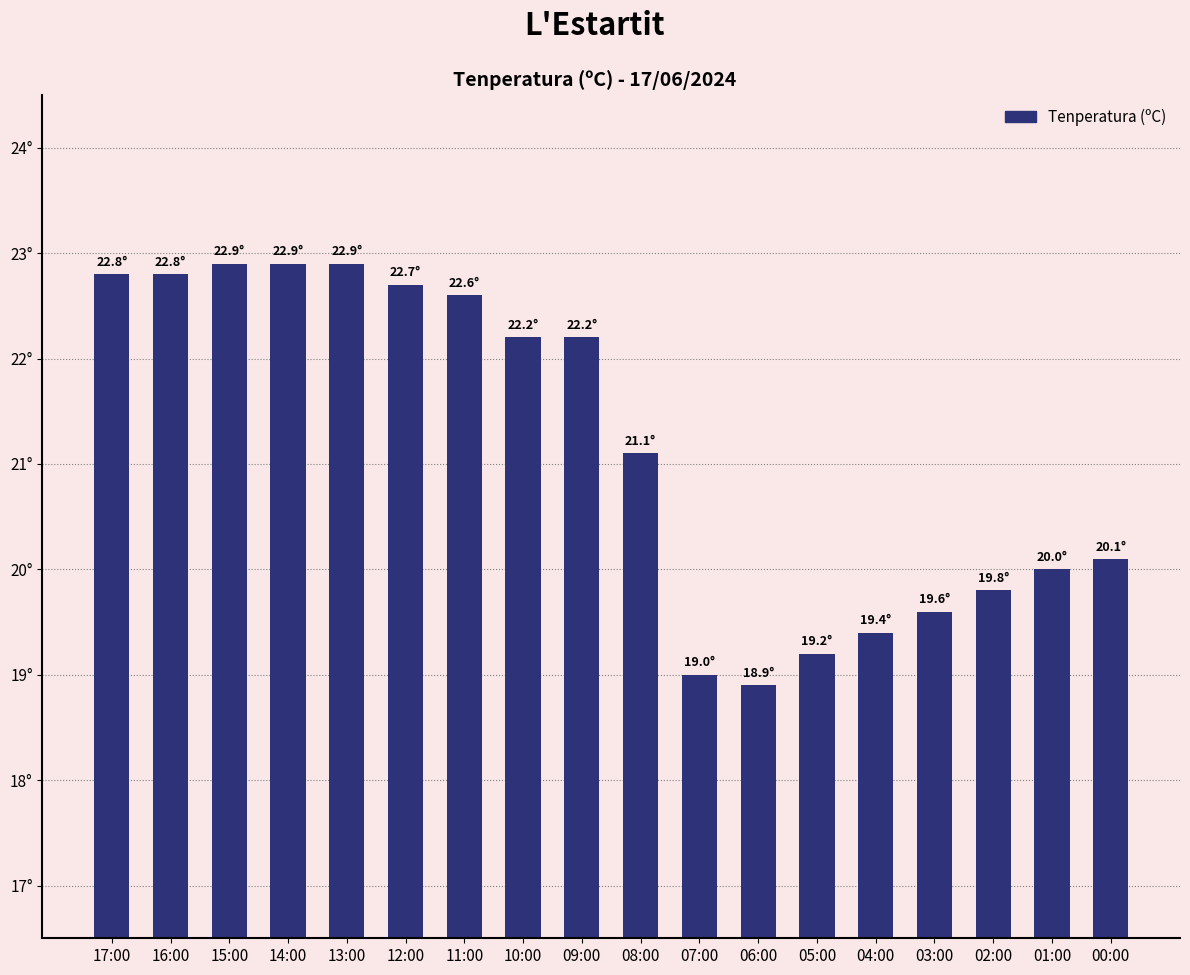

Reading left to right, transcribe all the data shown in this chart.

17:00=22.8	16:00=22.8	15:00=22.9	14:00=22.9	13:00=22.9	12:00=22.7	11:00=22.6	10:00=22.2	09:00=22.2	08:00=21.1	07:00=19.0	06:00=18.9	05:00=19.2	04:00=19.4	03:00=19.6	02:00=19.8	01:00=20.0	00:00=20.1